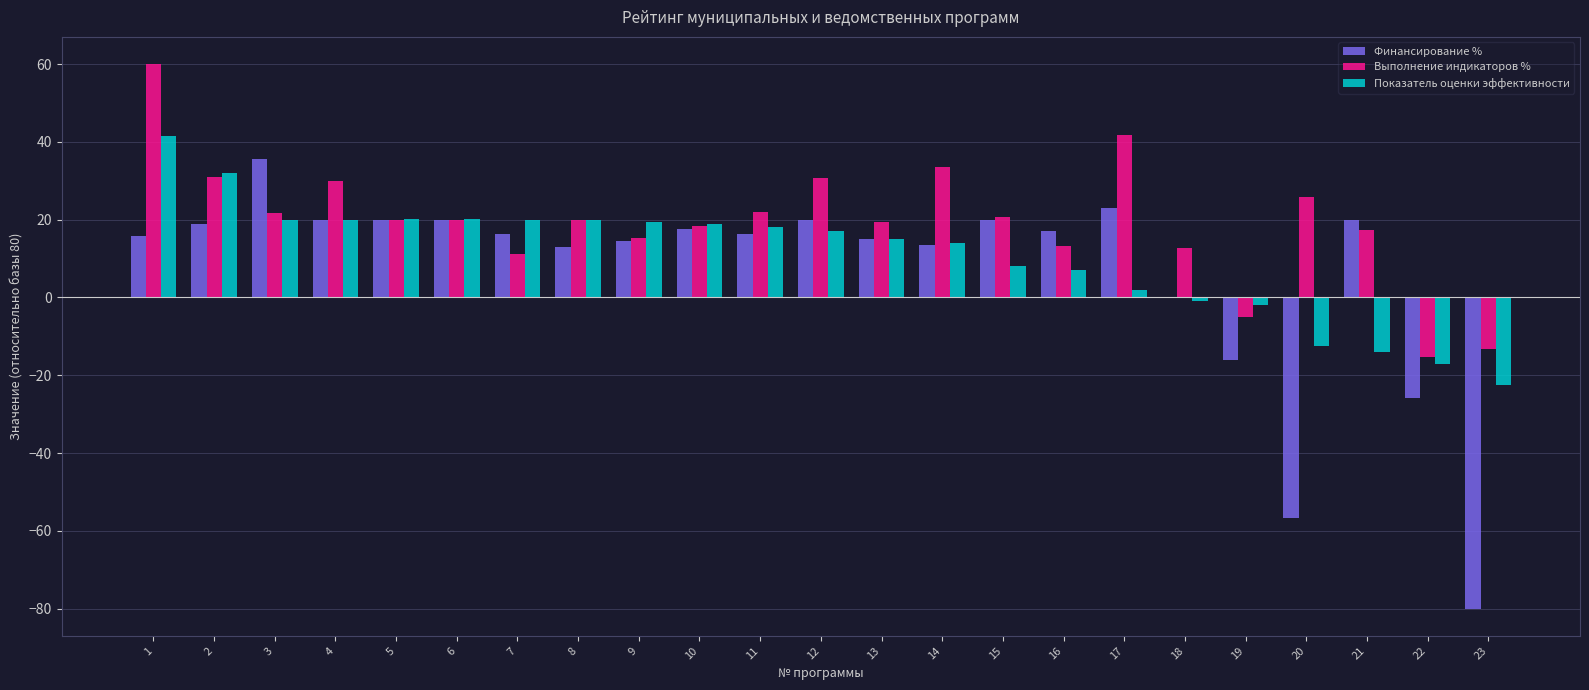

Which series has the largest total across all categories?

Выполнение индикаторов %